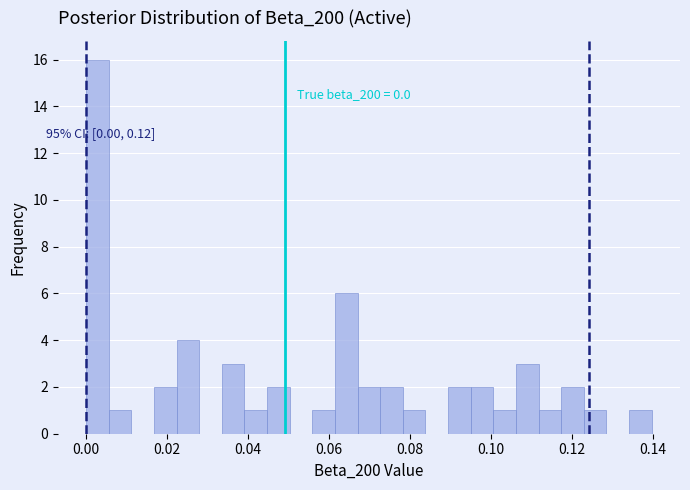

Around what value on the x-axis is the tallest bar? Give the approximate position of its centre, as read against the axis.

0.002